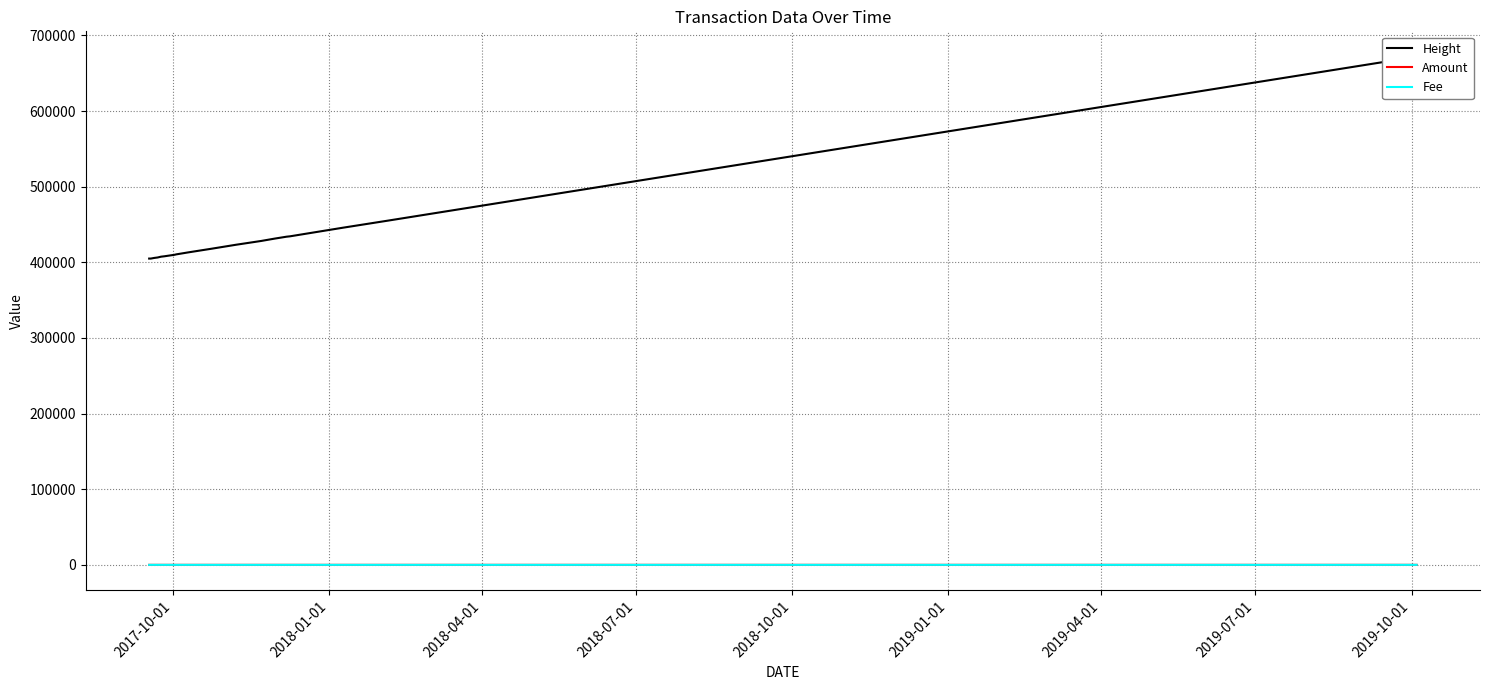

Is the value of Fee at 2018-10-01 greater than the value of Amount at 18?

No